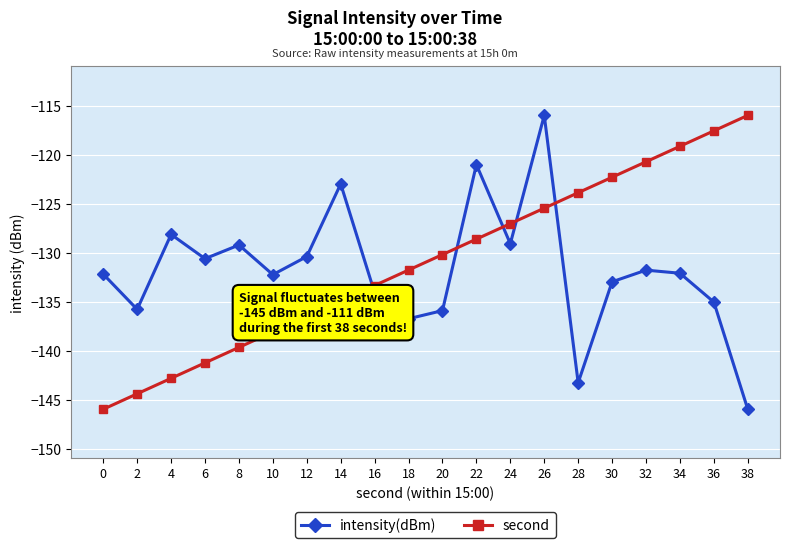

True or false: second has more than 1 interior local peaks.

False